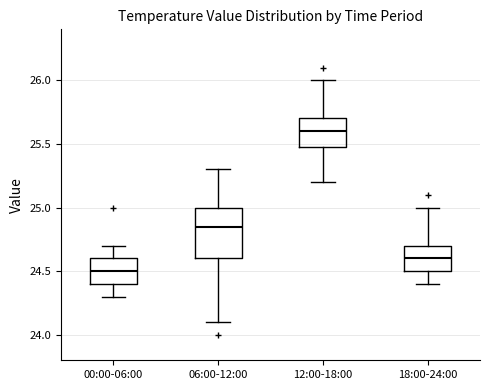

Reading left to right, read every box against the y-axis: the position of its median line, the range the box covers, and the ends of its whiskers. The values are not printed on the chart, so give them approximately, as read against the axis.

00:00-06:00: median 24.50, box 24.40 to 24.60, whiskers 24.30 to 24.70
06:00-12:00: median 24.85, box 24.60 to 25.00, whiskers 24.10 to 25.30
12:00-18:00: median 25.60, box 25.50 to 25.70, whiskers 25.20 to 26.00
18:00-24:00: median 24.60, box 24.50 to 24.70, whiskers 24.40 to 25.00